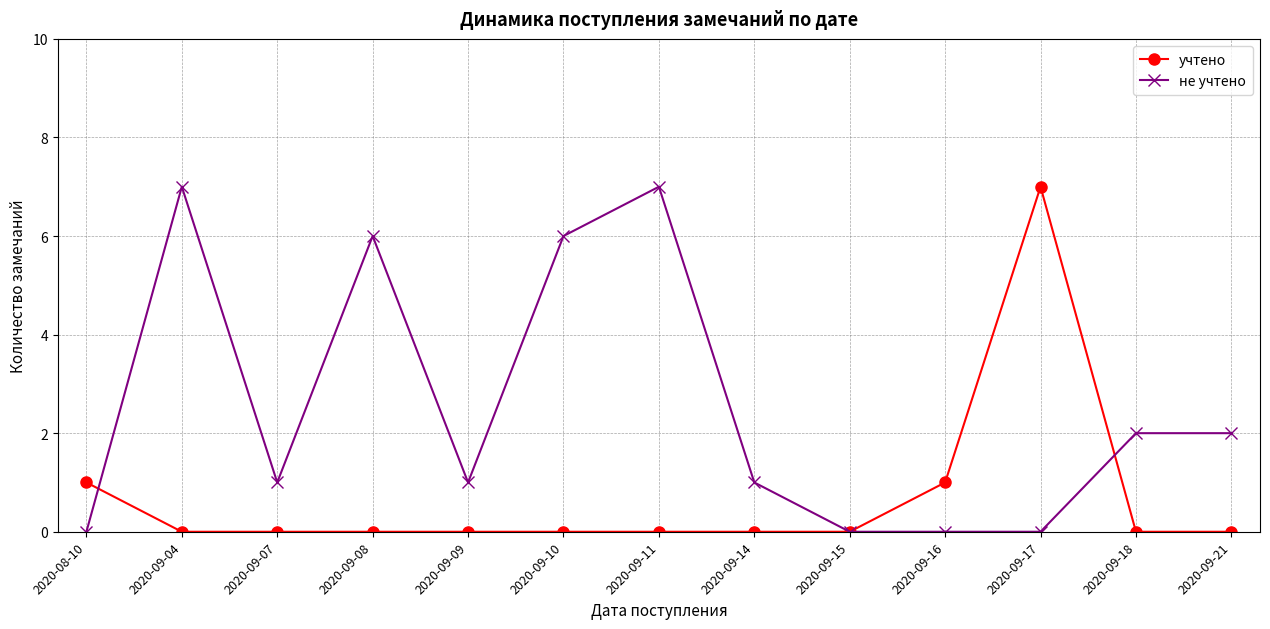

Between which two adjacent categories do учтено and не учтено first intersect?

2020-08-10 and 2020-09-04